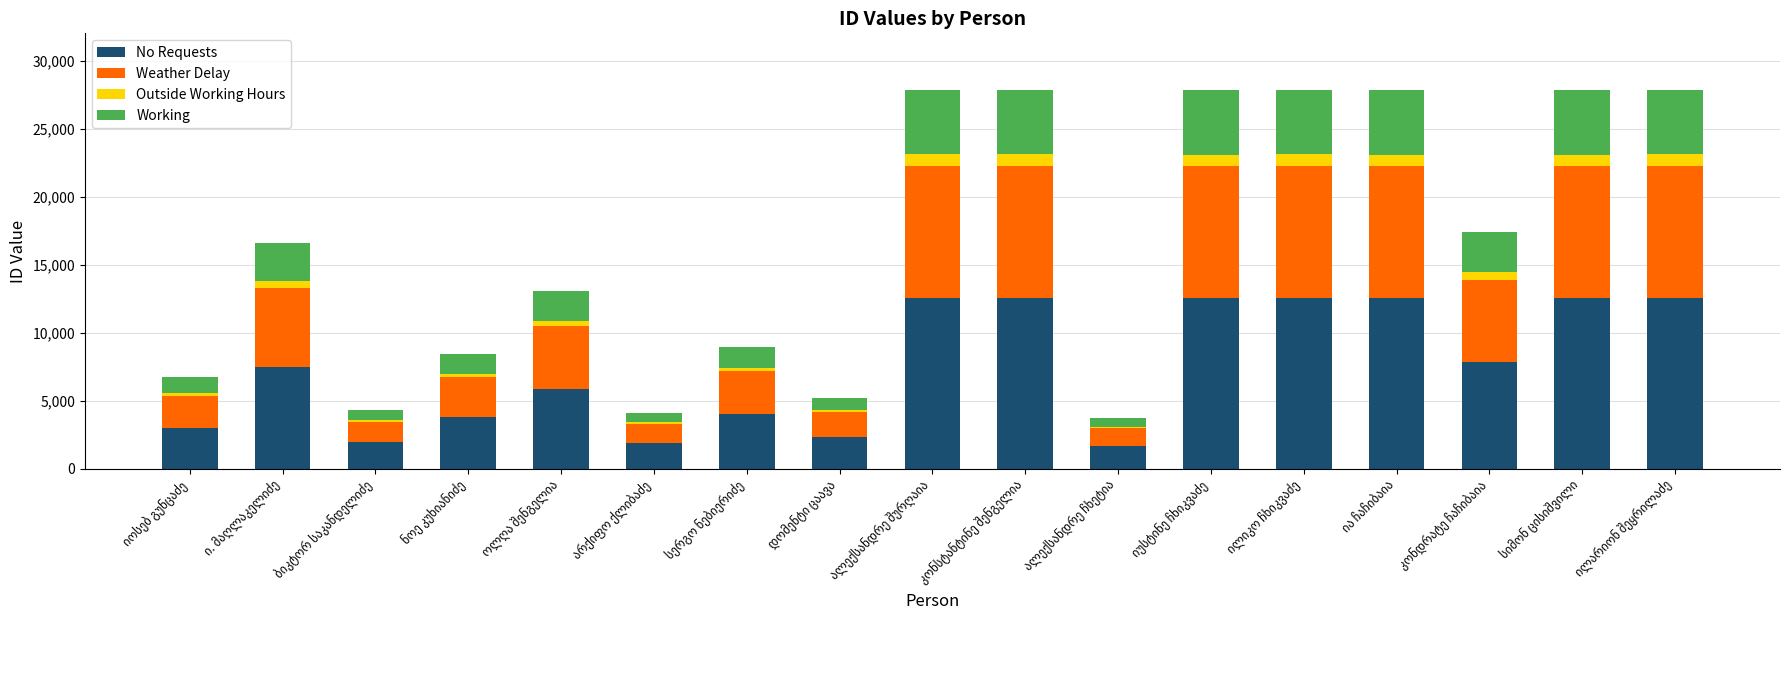

What is the highest value of the No Requests series?

12541.1